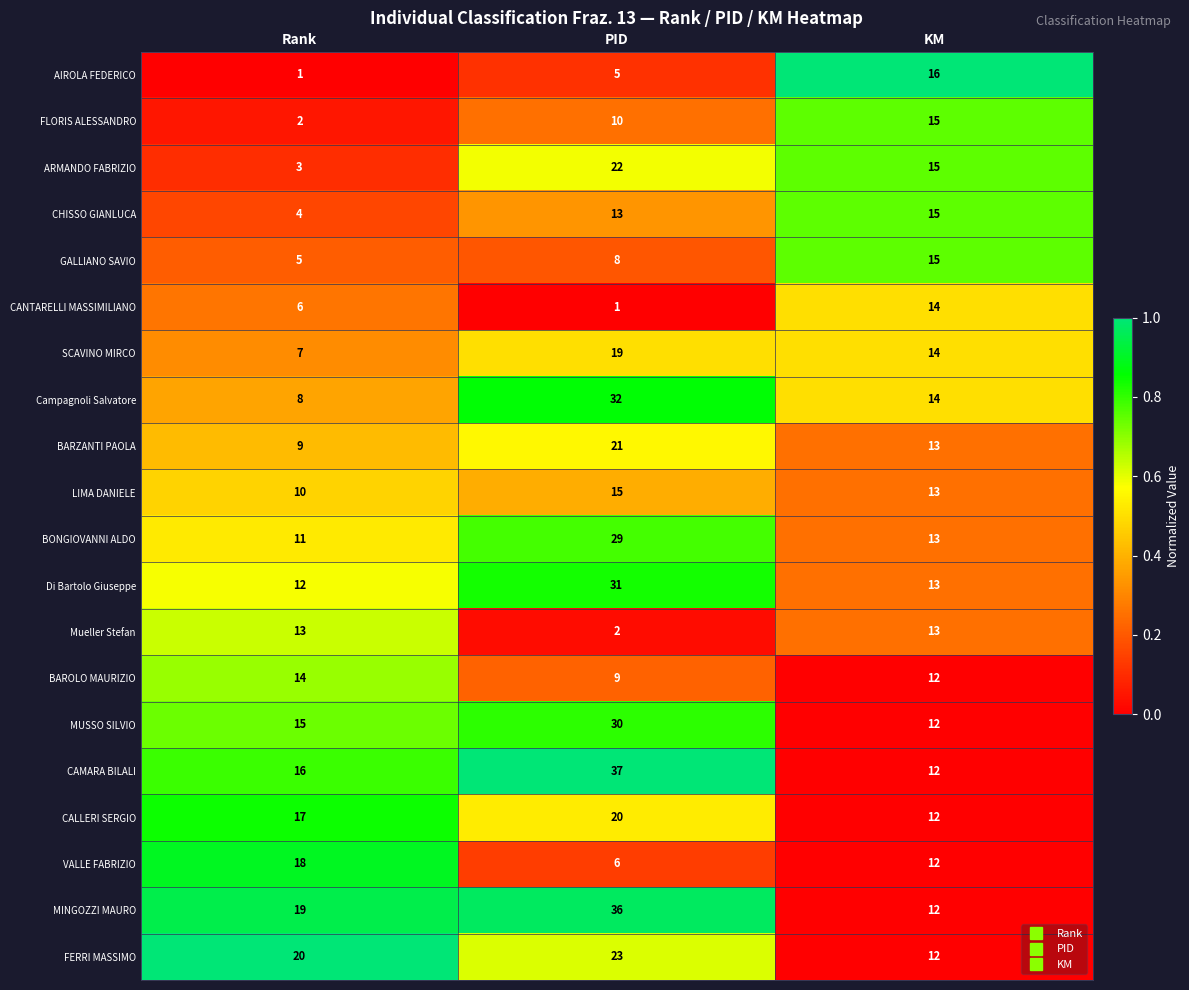

Read the CHISSO GIANLUCA value at KM, to the nearest 5.

15